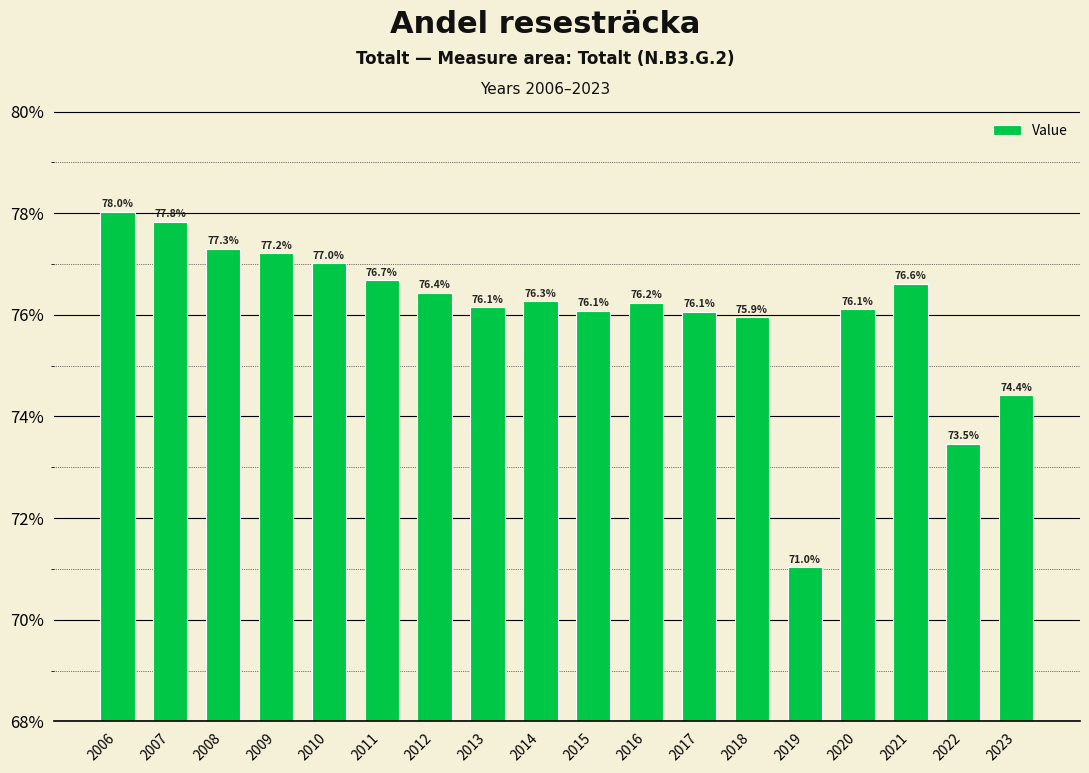

How many categories are shown in the chart?

18